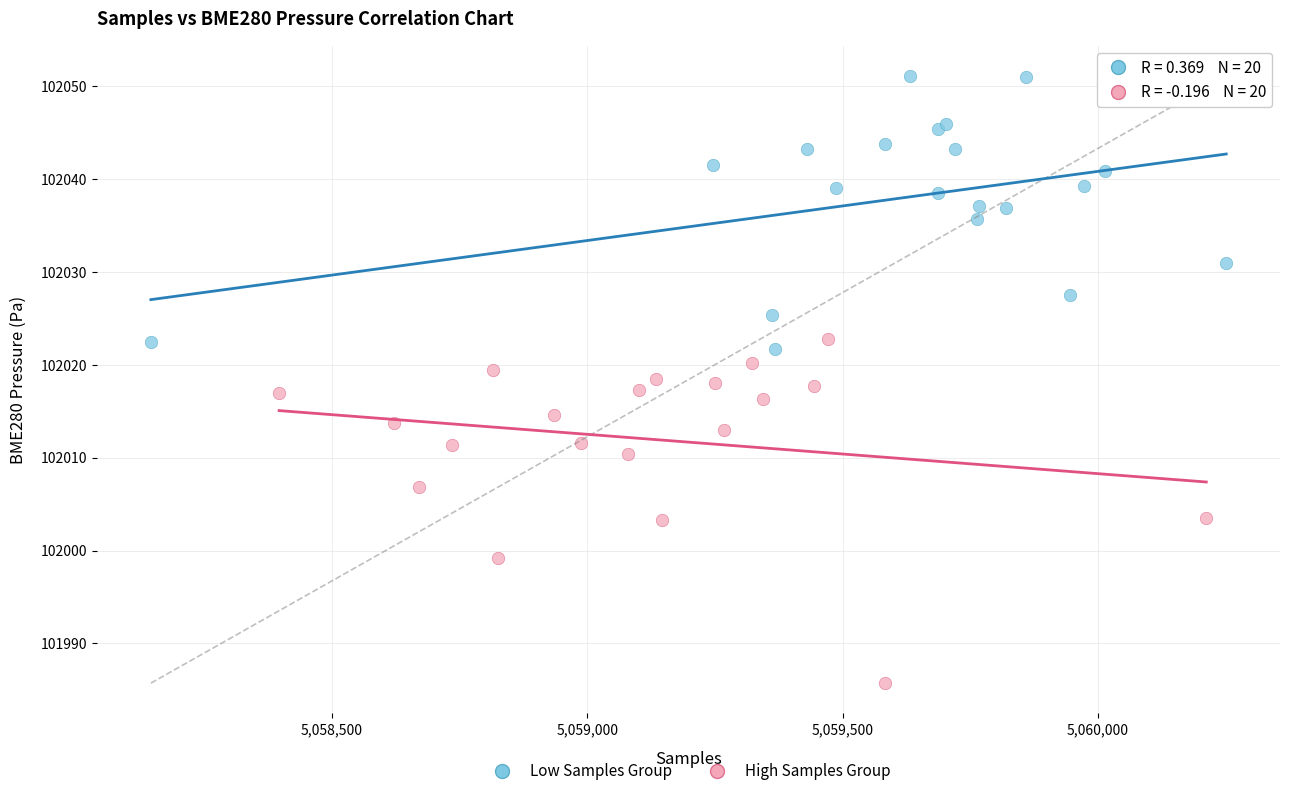

Which series contains the highest Y value?

Low Samples Group